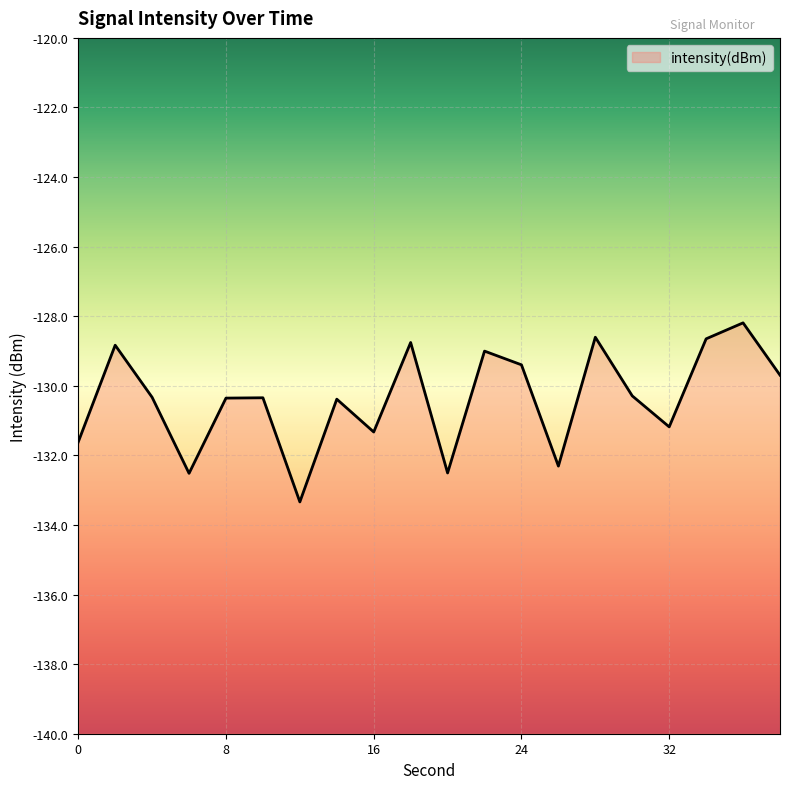

Which has a higher value, 28 or 4?

28